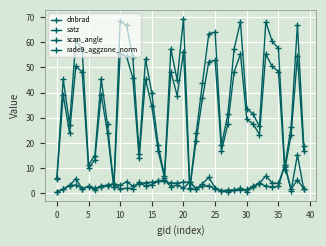

How many lines are shown in the chart?

4